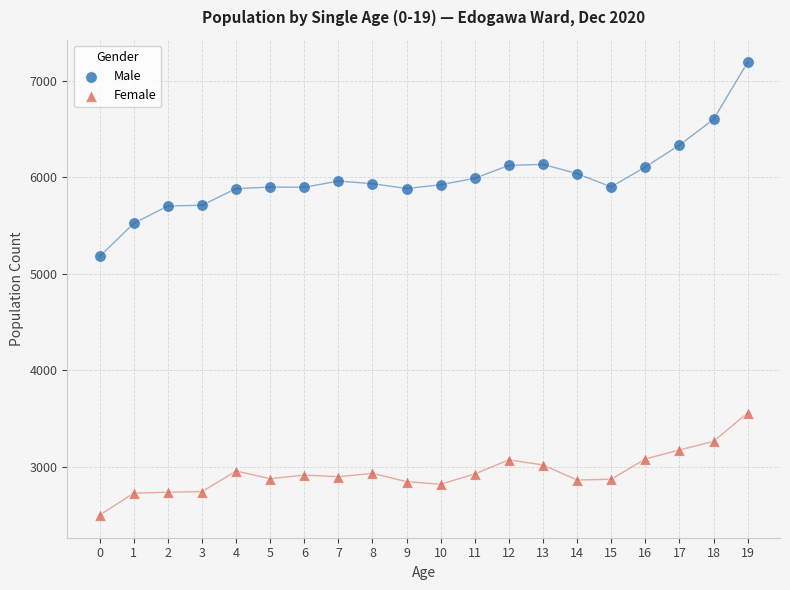

Which series contains the lowest Y value?

Female